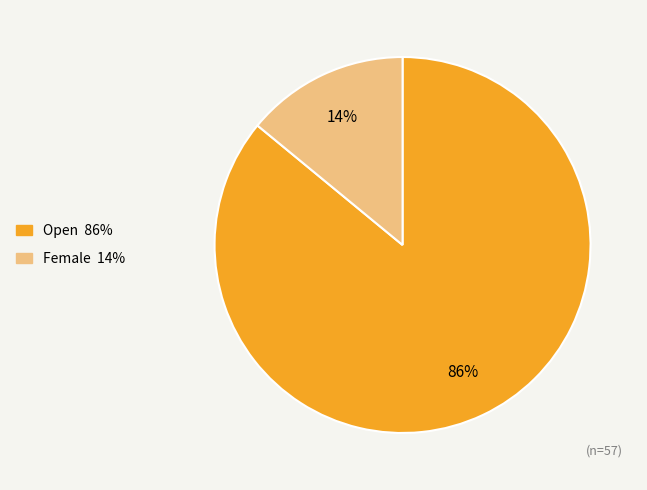

Does any single category account for the majority?

Yes